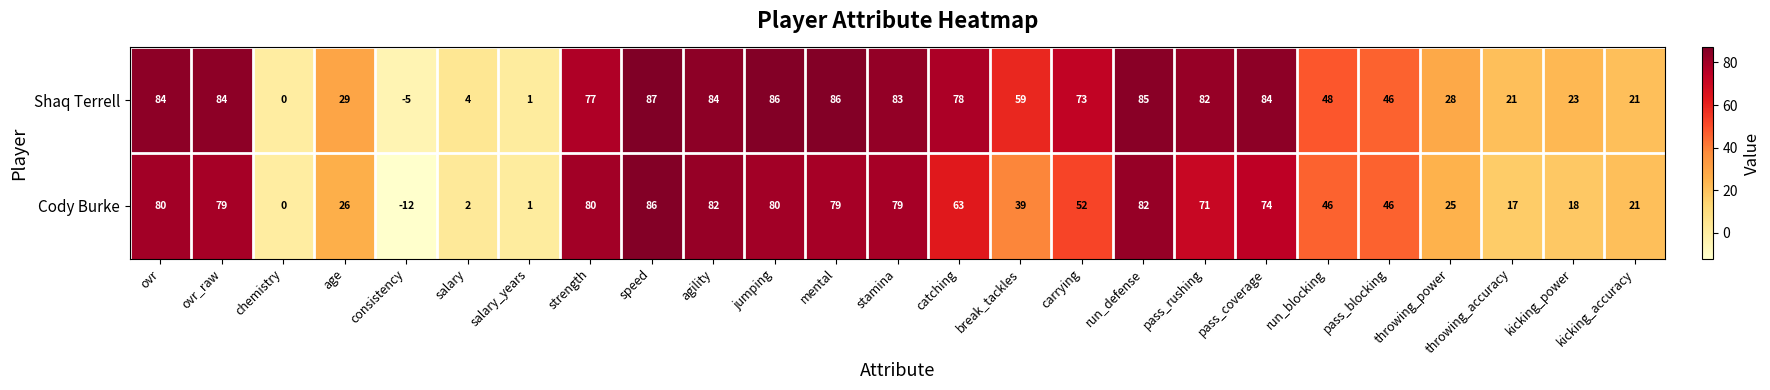

Is it true that Shaq Terrell equals 16 at break_tackles?

False